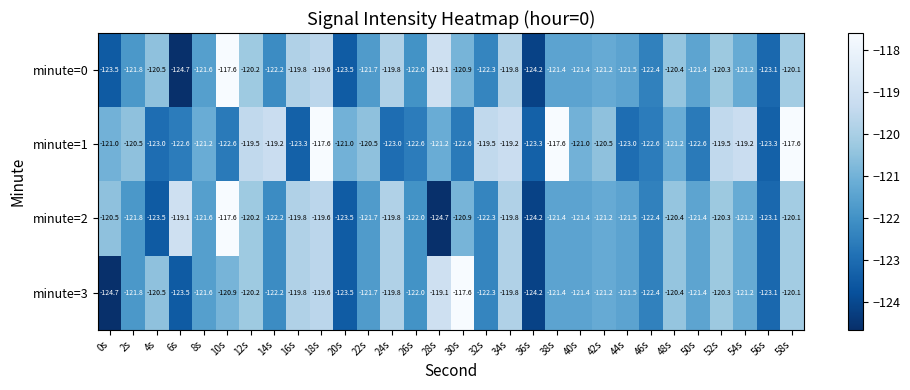

Is it true that minute=0 equals -121.8 at 2s?

True